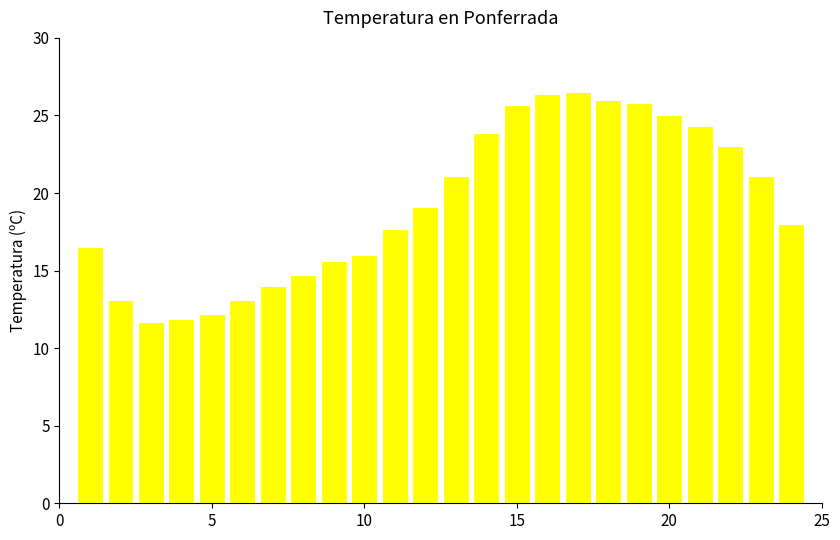

How many bars are there in total?

24